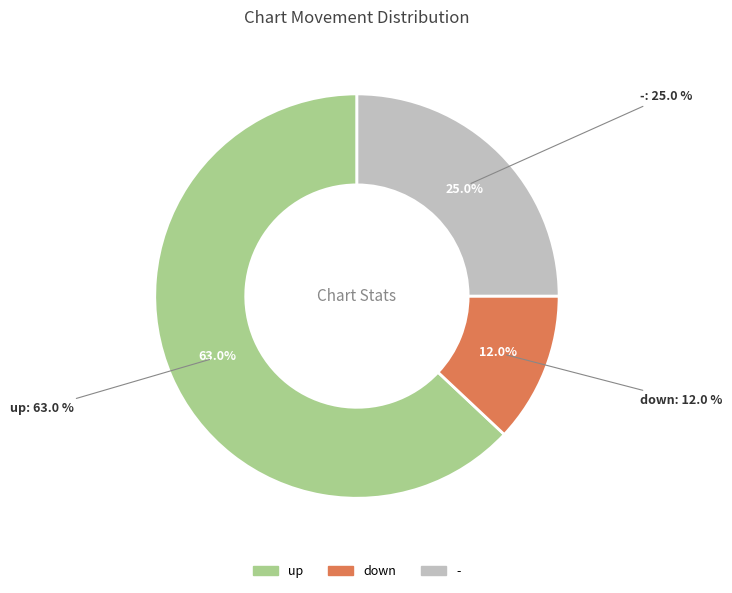

Is there a majority slice in this chart?

Yes